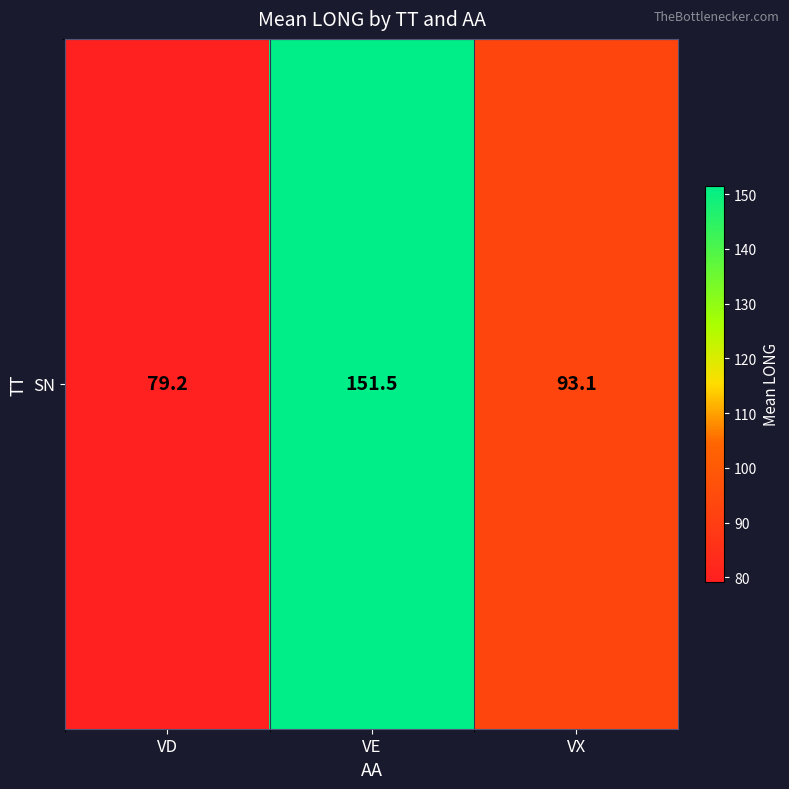

How many values exceed 93?

2